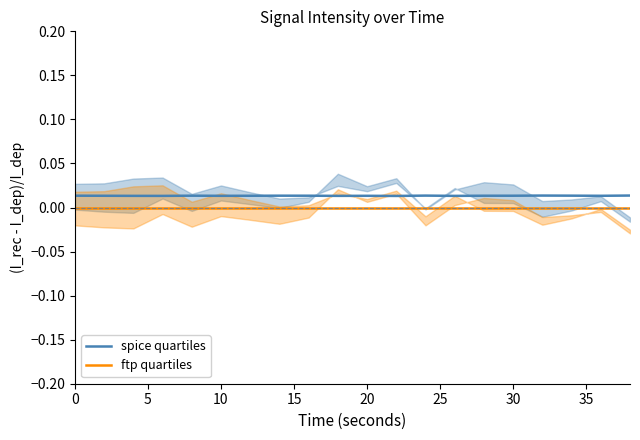

True or false: ftp quartiles and spice quartiles cross at least once.

False